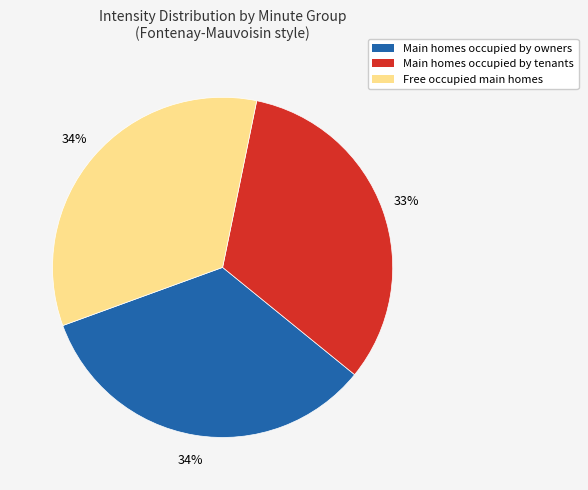

What percentage is the Main homes occupied by tenants slice, to the nearest percent?

33%